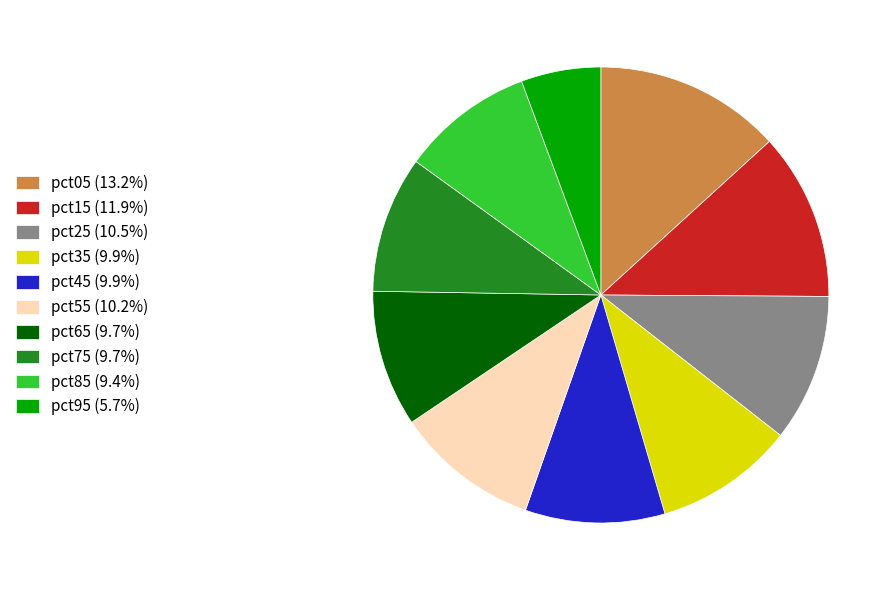

The pct85 slice represents 9% of the pie. True or false?

True